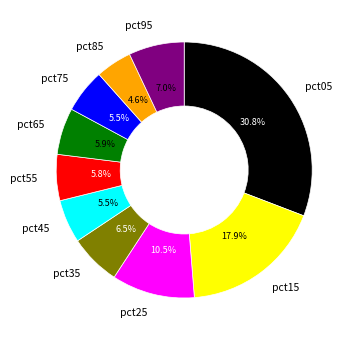

What is the smallest slice in the pie chart?

pct85